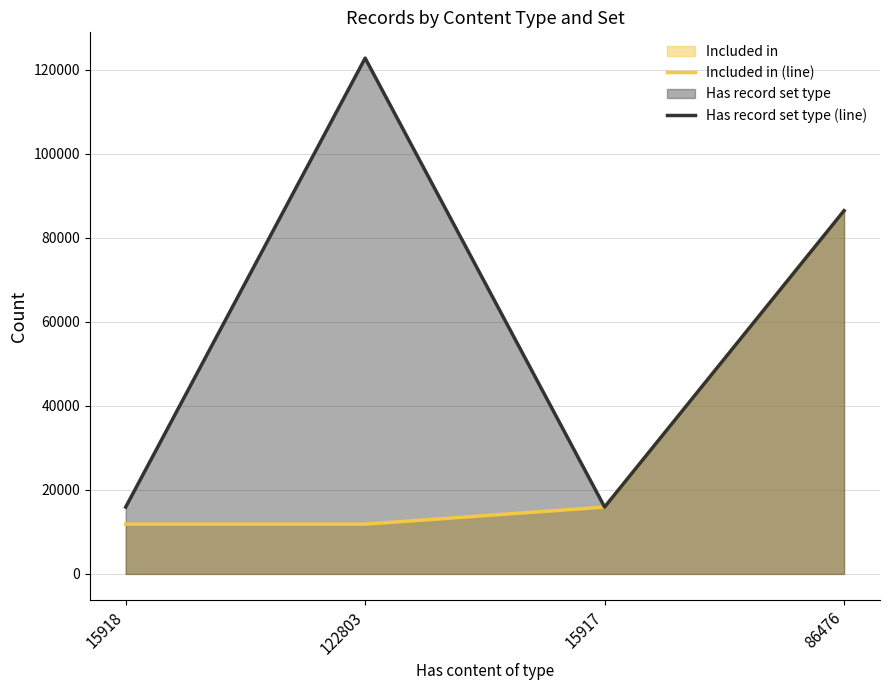

How many data points in Has record set type (line) are less than 86476?

2